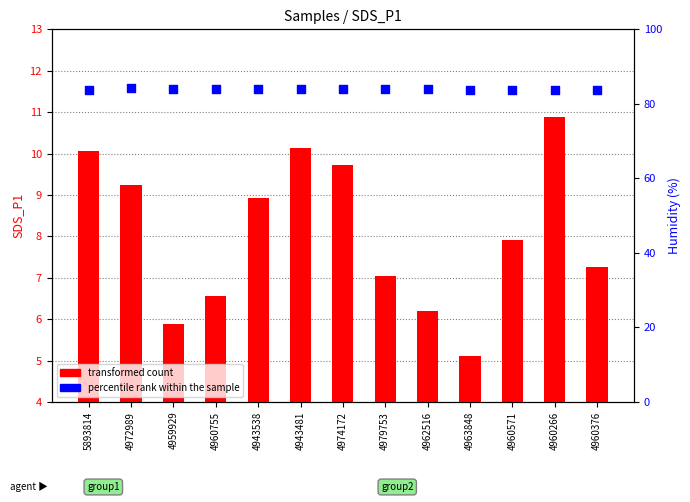

At how many categories does at least one series exceed 40?

13